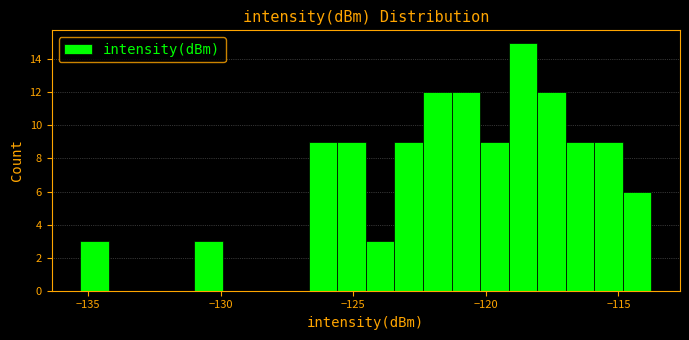

Around what value on the x-axis is the tallest bar? Give the approximate position of its centre, as read against the axis.

-118.5